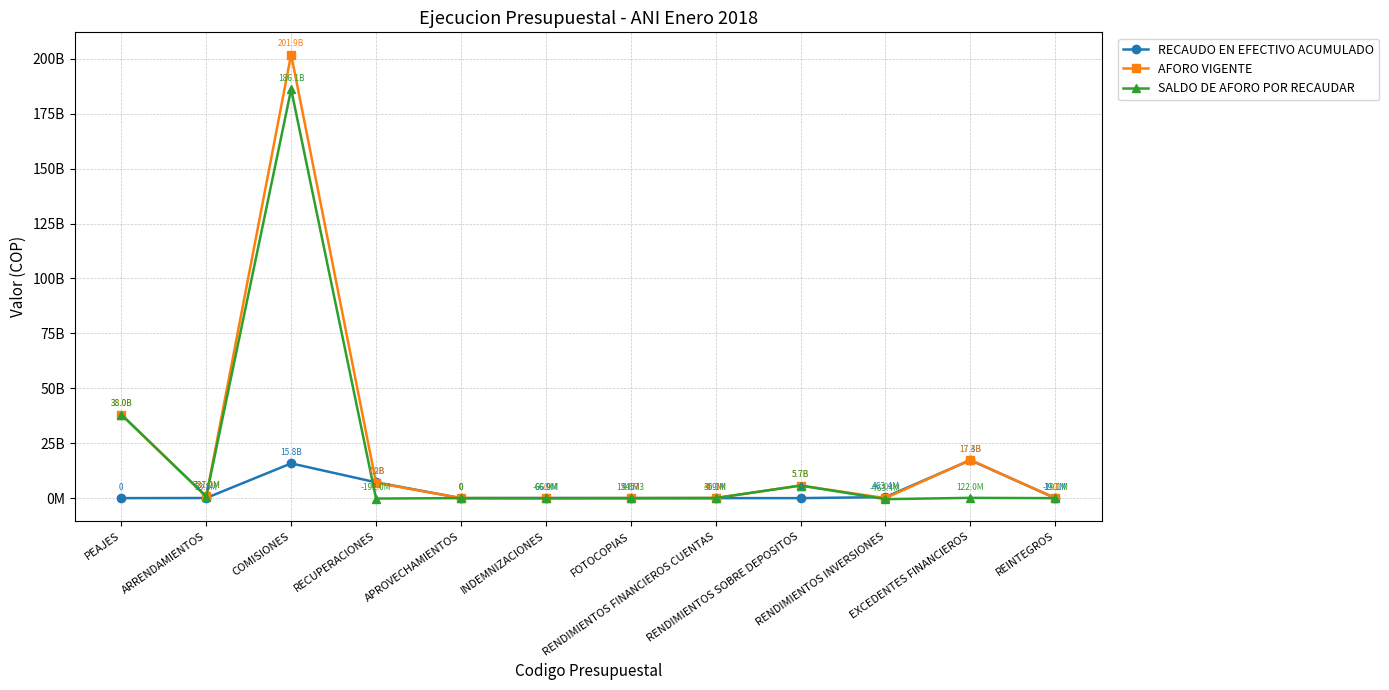

Reading left to right, what are all the values shown in this chart?

RECAUDO EN EFECTIVO ACUMULADO: 0.0	53810280.0	15816454689.0	7192027228.0	0.0	66900000.0	4845427.0	4881153.8	0.0	463441064.6	17278000000.0	19089385.0
AFORO VIGENTE: 38046000000.0	781000000.0	201941703966.0	7000000000.0	0.0	0.0	5000000.0	40000000.0	5732038700.0	0.0	17400000000.0	0.0
SALDO DE AFORO POR RECAUDAR: 38046000000.0	727189720.0	186125249277.0	-192027228.0	0.0	-66900000.0	154573.0	35118846.2	5732038700.0	-463441064.6	122000000.0	-19089385.0